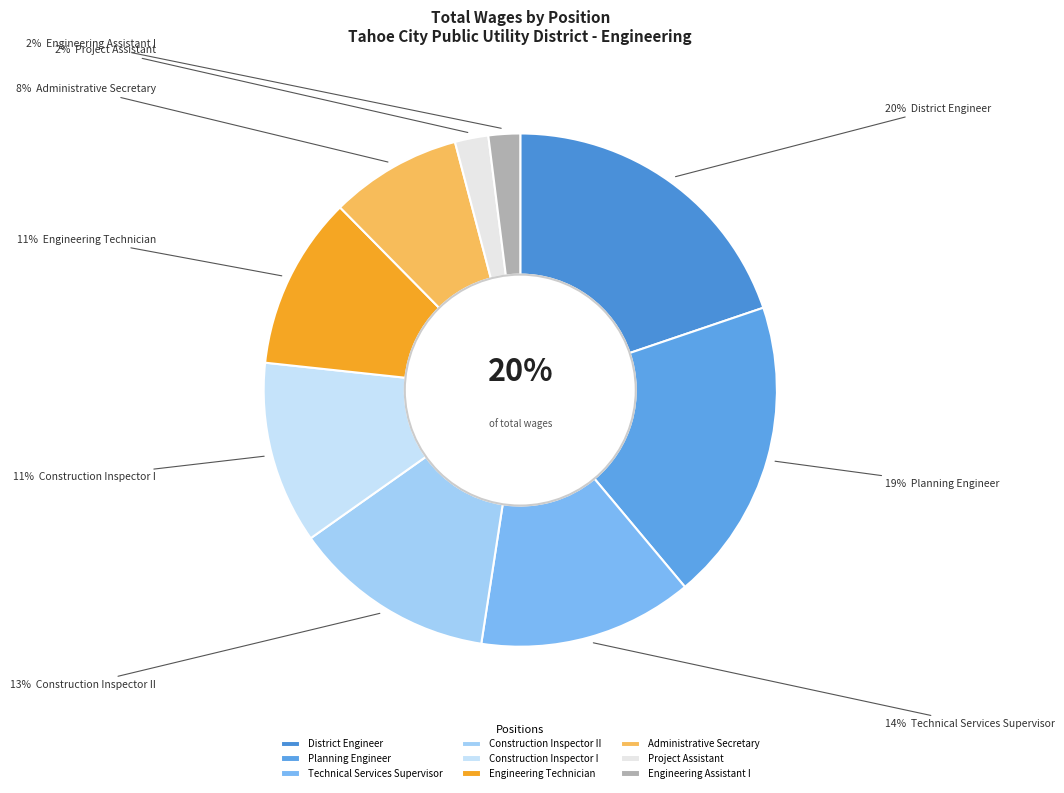

To the nearest percent, what is the combined percentage of Engineering Assistant I and Technical Services Supervisor?

16%